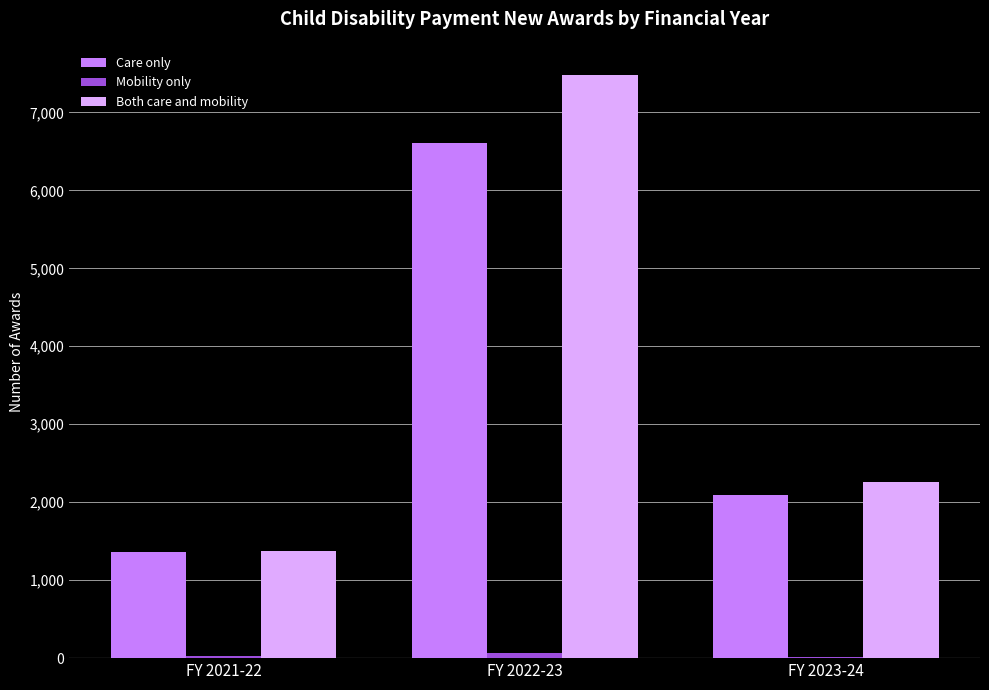

What is the maximum value shown in the chart?

7480